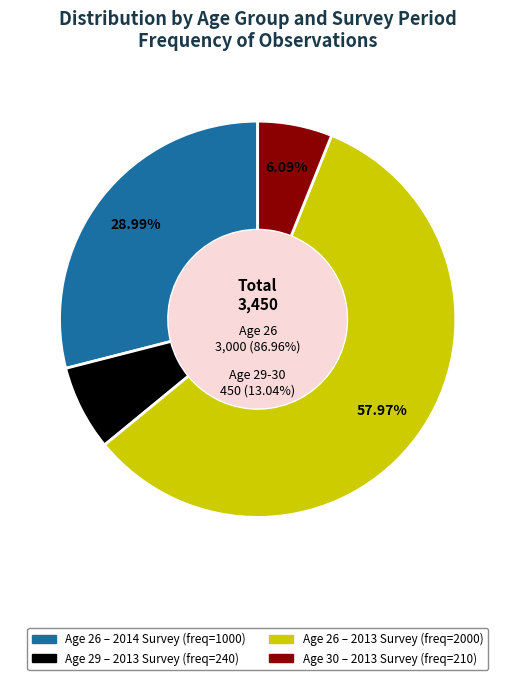

Rank the categories by value from highest to lowest.

26 (2013), 26 (2014), 29 (2013), 30 (2013)